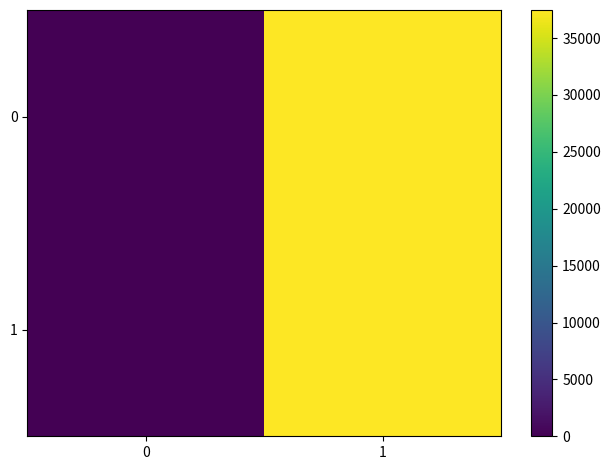

Reading left to right, extract all data points from this chart.

0: 0=0	1=37467
1: 0=0	1=37467